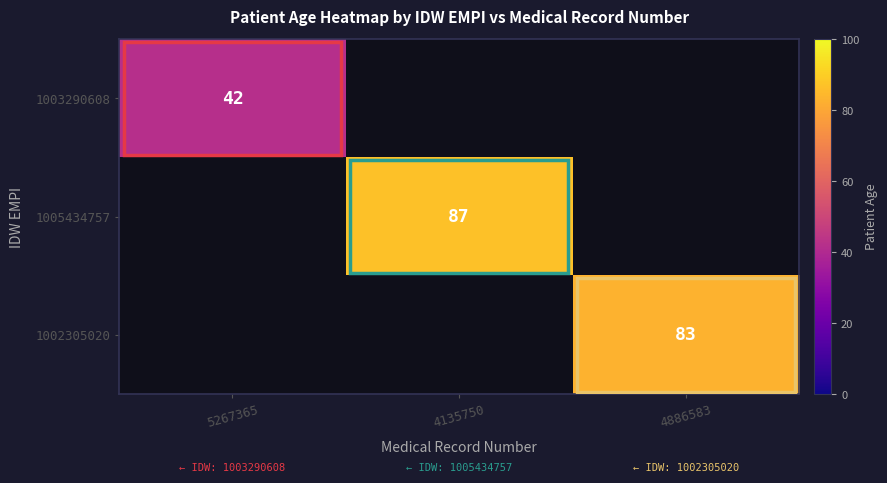

The value of 1005434757 at 4135750 is 87. True or false?

True